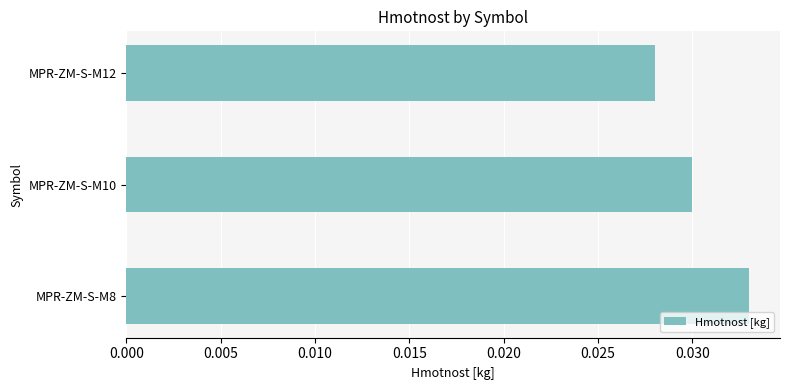

List the labels in order of value, largest first.

MPR-ZM-S-M8, MPR-ZM-S-M10, MPR-ZM-S-M12